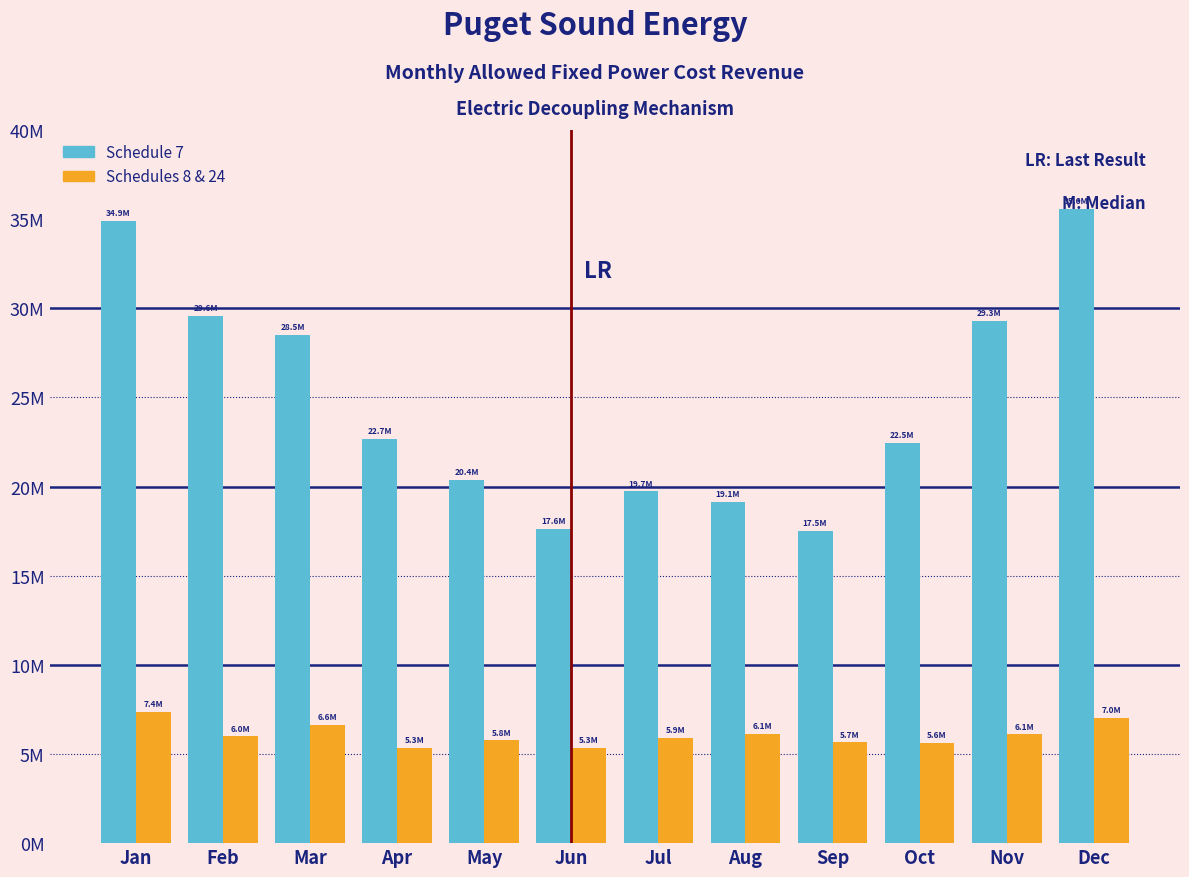

What are all the series names shown in the legend?

Schedule 7, Schedules 8 & 24